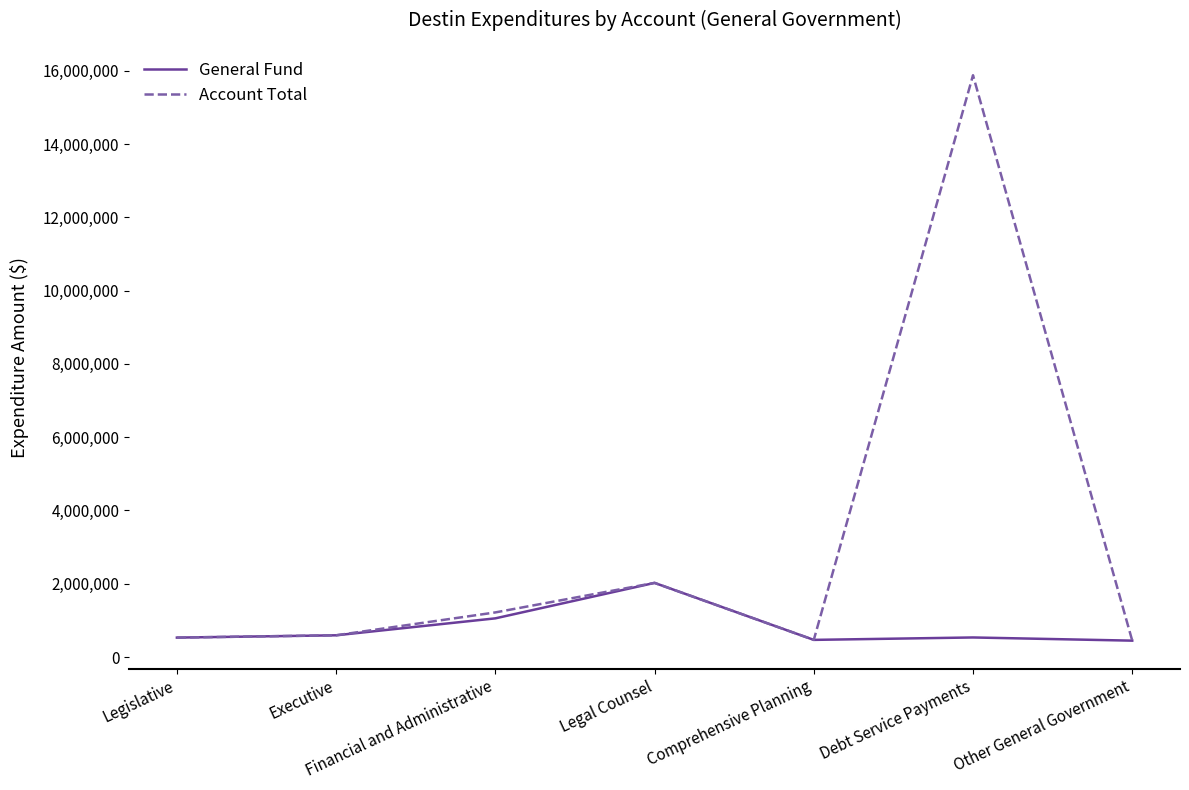

Which series changed the most between Legal Counsel and Debt Service Payments?

Account Total